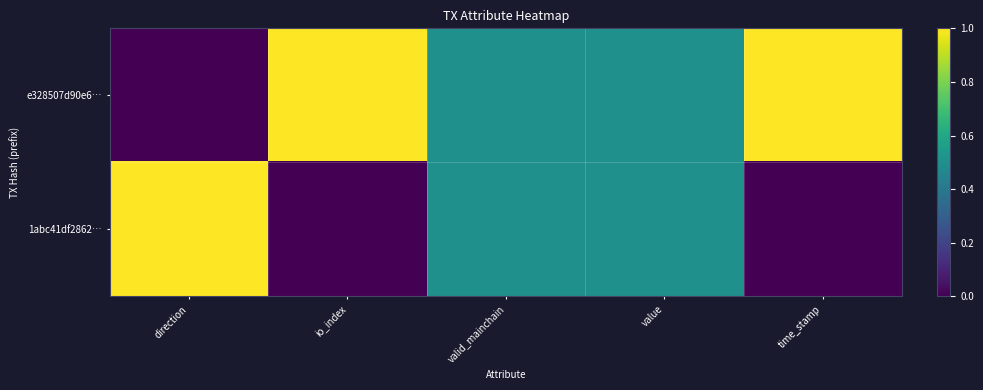

List the series in order of their overall mean, highest first.

e328507d90e6…, 1abc41df2862…